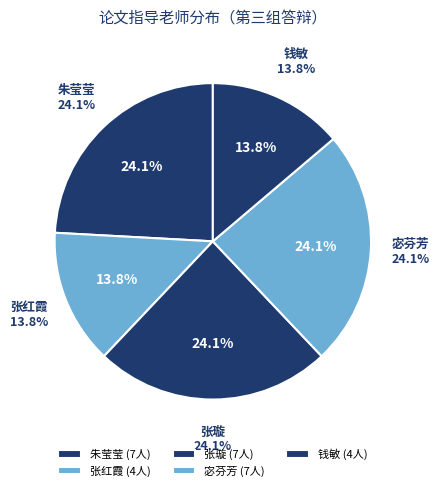

Is the sum of 朱莹莹 and 张璇 greater than half?

No